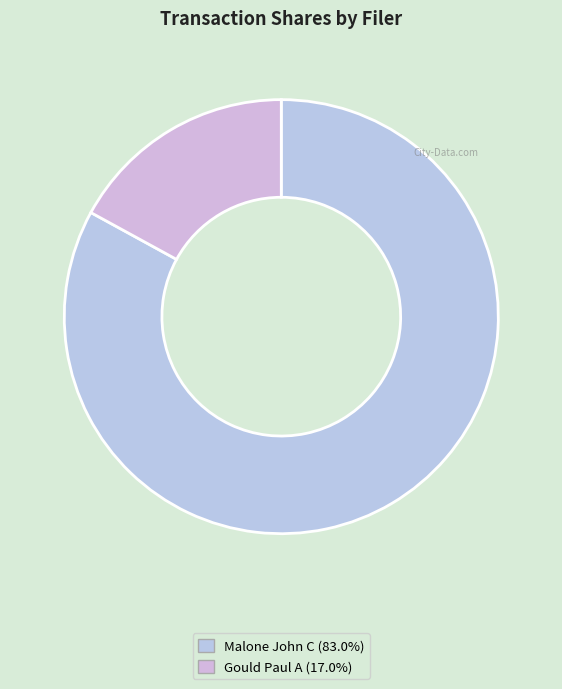

How many slices are in this pie chart?

2